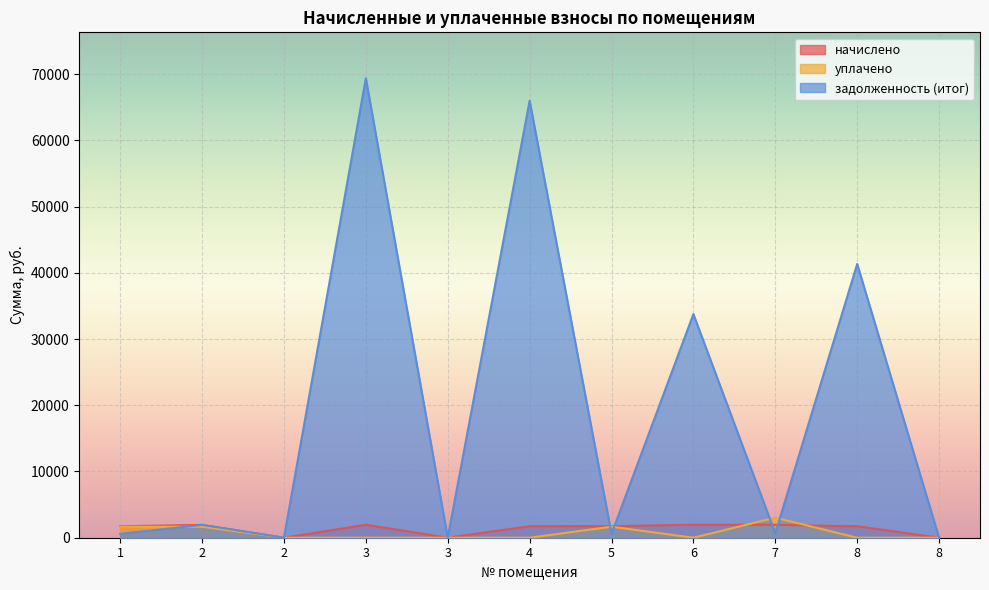

True or false: задолженность (итог) has a value of 3264.3 at 2.

False